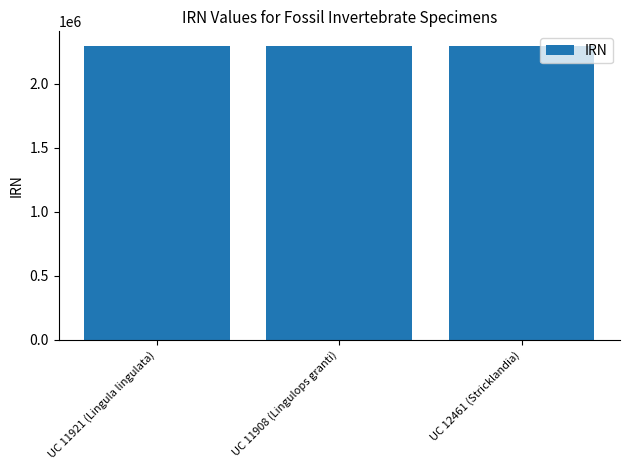

Is it true that the value at UC 11921 (Lingula lingulata) is 1405880?

False